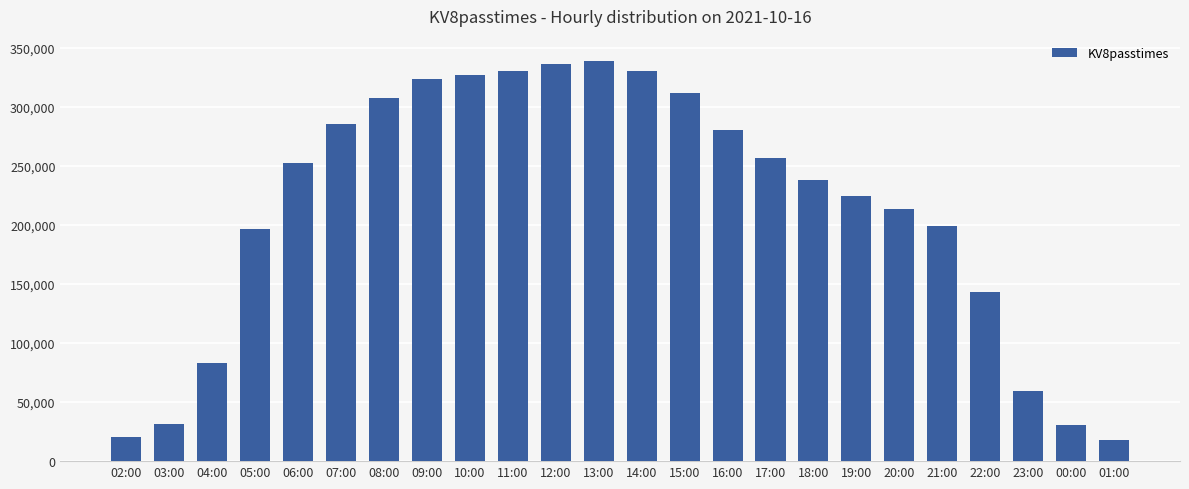

How many values are below 252033?

12